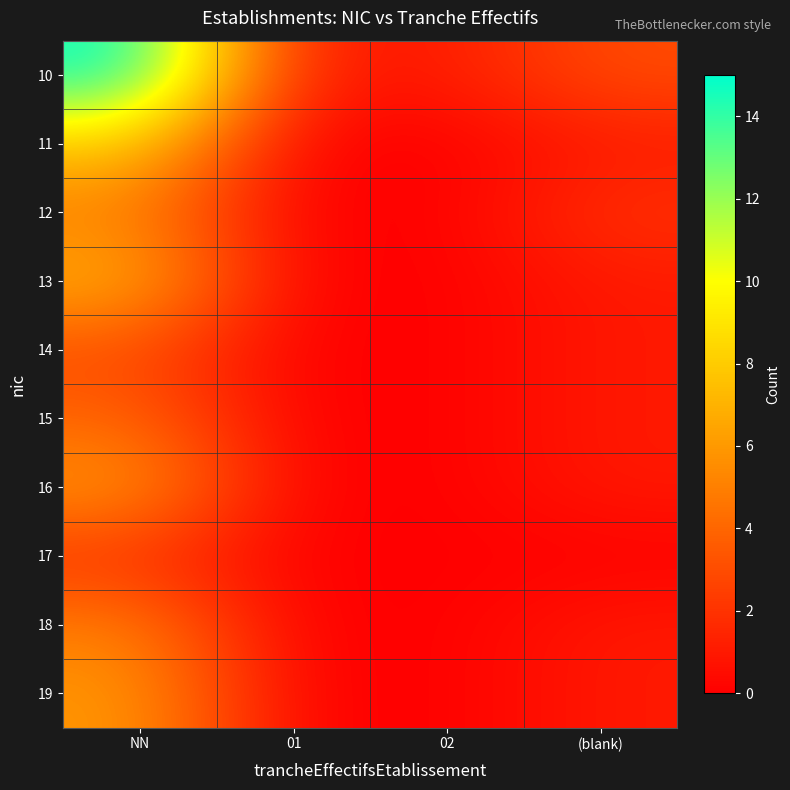

Rank the series at 01 from lowest to highest value.

11, 12, 13, 14, 15, 16, 17, 18, 19, 10